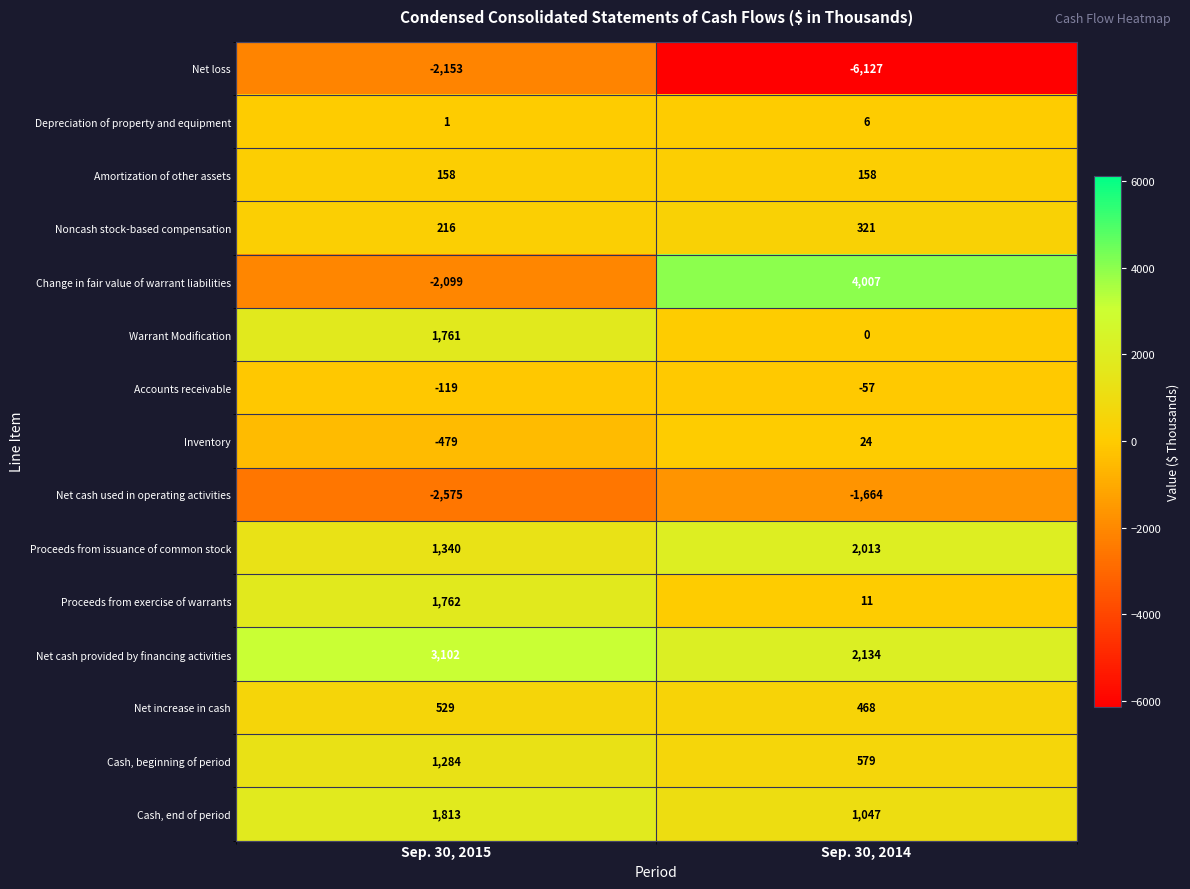

Reading right to left, what are all the values shown in this chart?

Net loss: Sep. 30, 2014=-6127	Sep. 30, 2015=-2153
Depreciation of property and equipment: Sep. 30, 2014=6	Sep. 30, 2015=1
Amortization of other assets: Sep. 30, 2014=158	Sep. 30, 2015=158
Noncash stock-based compensation: Sep. 30, 2014=321	Sep. 30, 2015=216
Change in fair value of warrant liabilities: Sep. 30, 2014=4007	Sep. 30, 2015=-2099
Warrant Modification: Sep. 30, 2014=0	Sep. 30, 2015=1761
Accounts receivable: Sep. 30, 2014=-57	Sep. 30, 2015=-119
Inventory: Sep. 30, 2014=24	Sep. 30, 2015=-479
Net cash used in operating activities: Sep. 30, 2014=-1664	Sep. 30, 2015=-2575
Proceeds from issuance of common stock: Sep. 30, 2014=2013	Sep. 30, 2015=1340
Proceeds from exercise of warrants: Sep. 30, 2014=11	Sep. 30, 2015=1762
Net cash provided by financing activities: Sep. 30, 2014=2134	Sep. 30, 2015=3102
Net increase in cash: Sep. 30, 2014=468	Sep. 30, 2015=529
Cash, beginning of period: Sep. 30, 2014=579	Sep. 30, 2015=1284
Cash, end of period: Sep. 30, 2014=1047	Sep. 30, 2015=1813